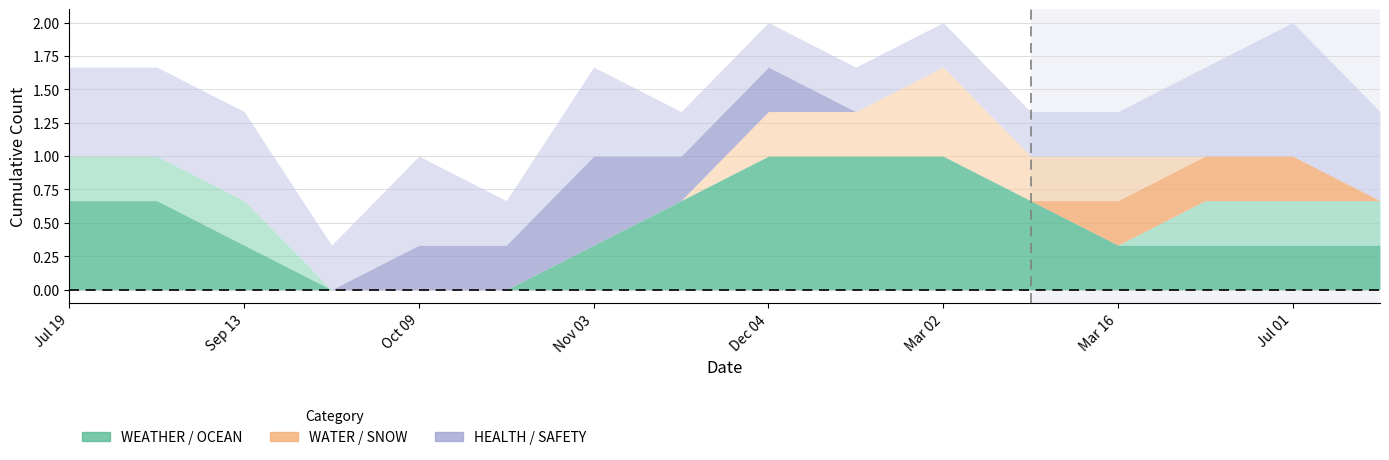

What is the label of the 14th point from the left?

2024-05-08